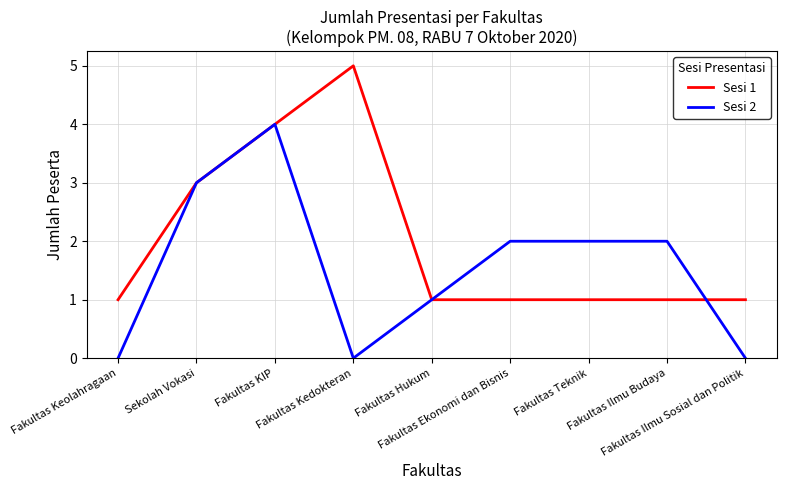

The value of Sesi 2 at Fakultas KIP is 4. True or false?

True